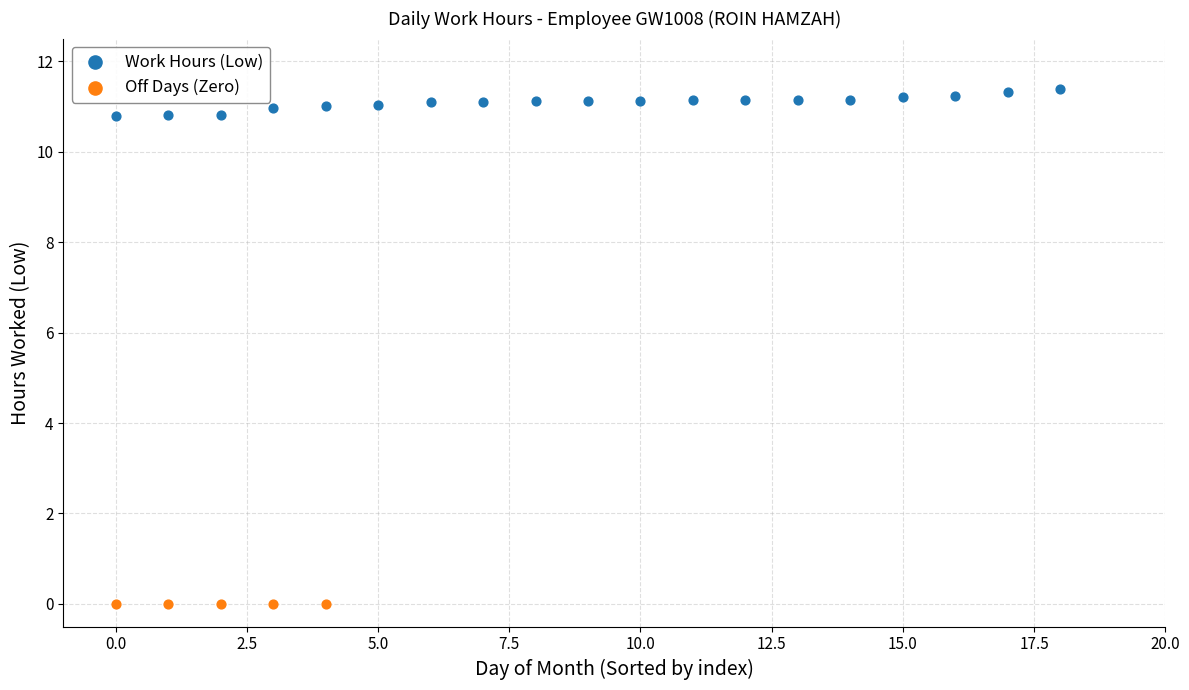

Which series contains the lowest Y value?

Off Days (Zero)